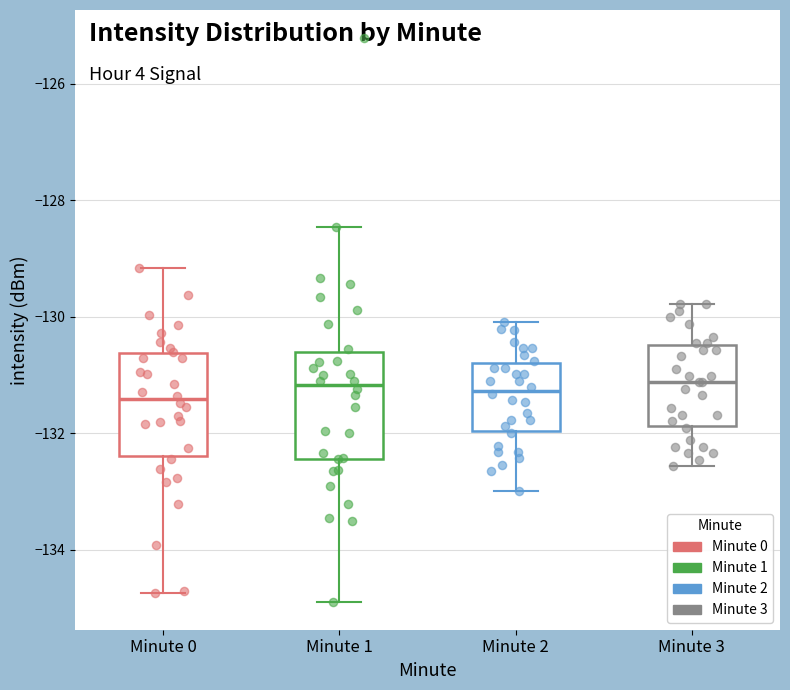

Where does the lower whisker of the box for Minute 0 end on the y-axis? The values are not printed on the chart, so give them approximately, as read against the axis.

-134.8